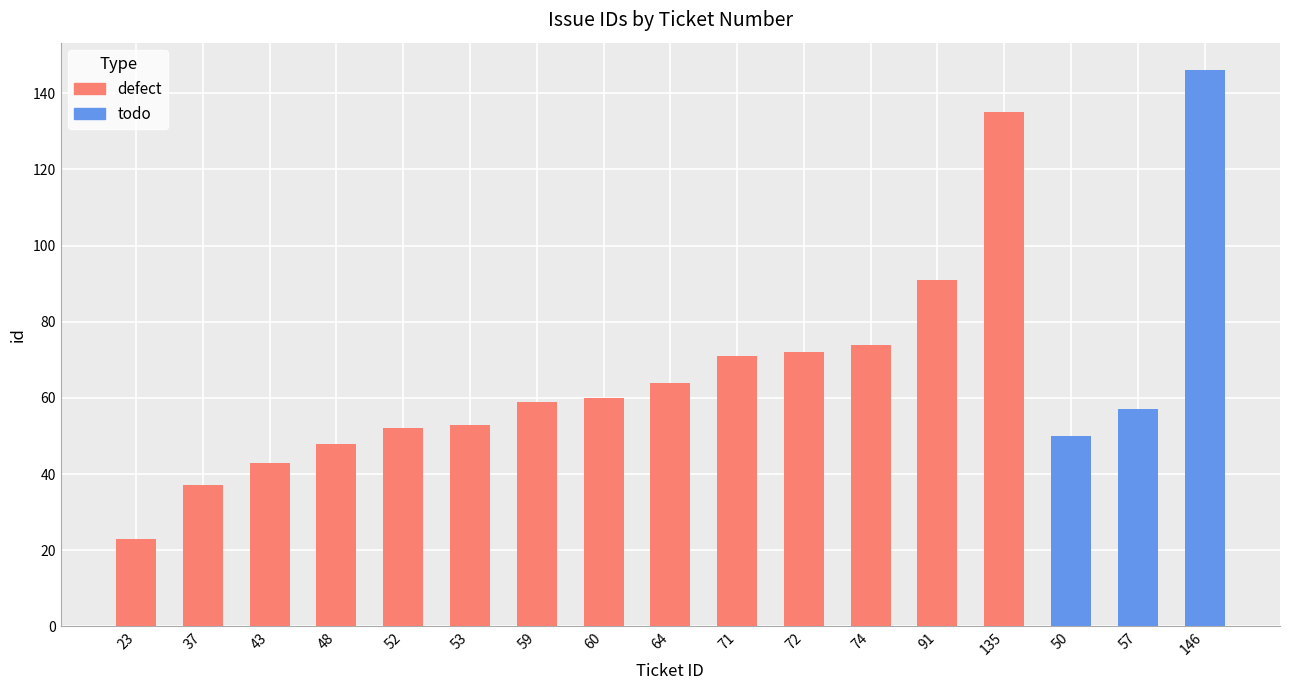

Approximately how many times larger is the value at 135 compared to 74?

1.8